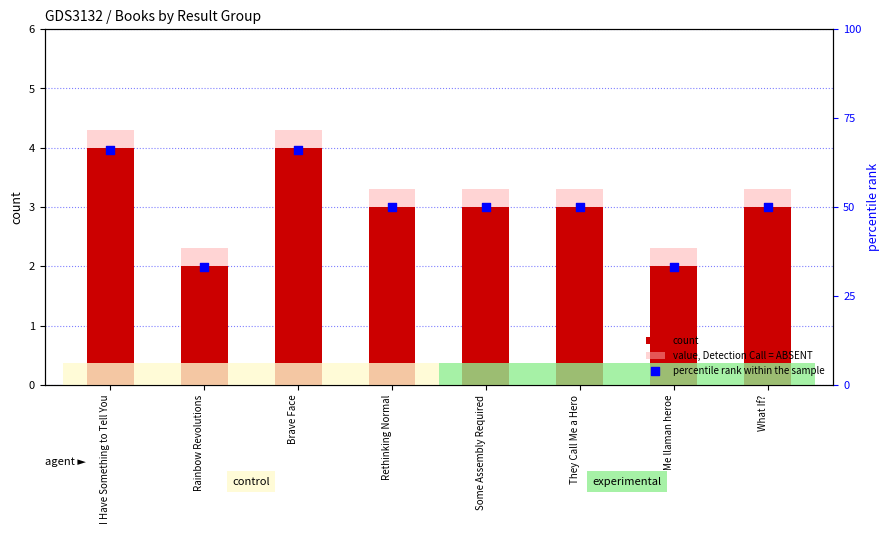

At how many categories does at least one series exceed 31?

8